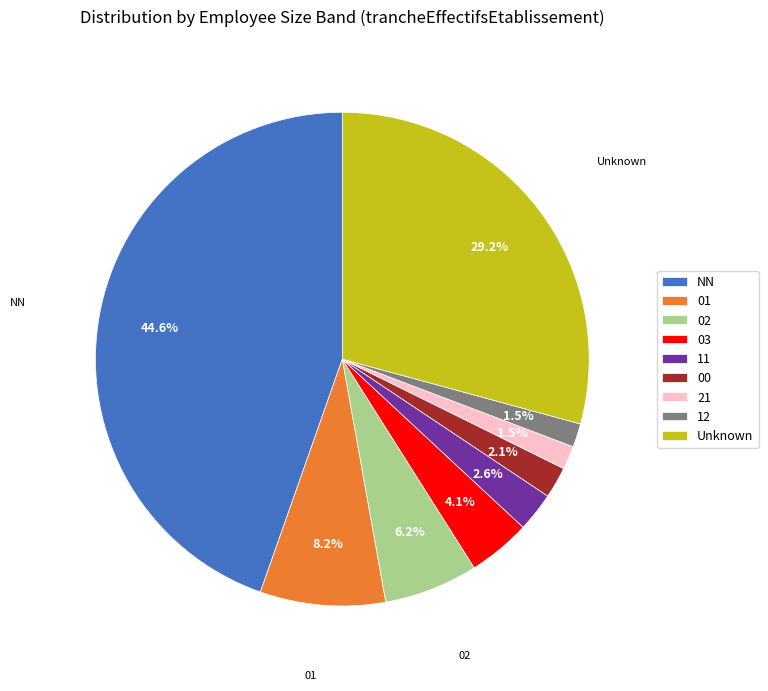

Is there any slice that represents more than half of the pie?

No